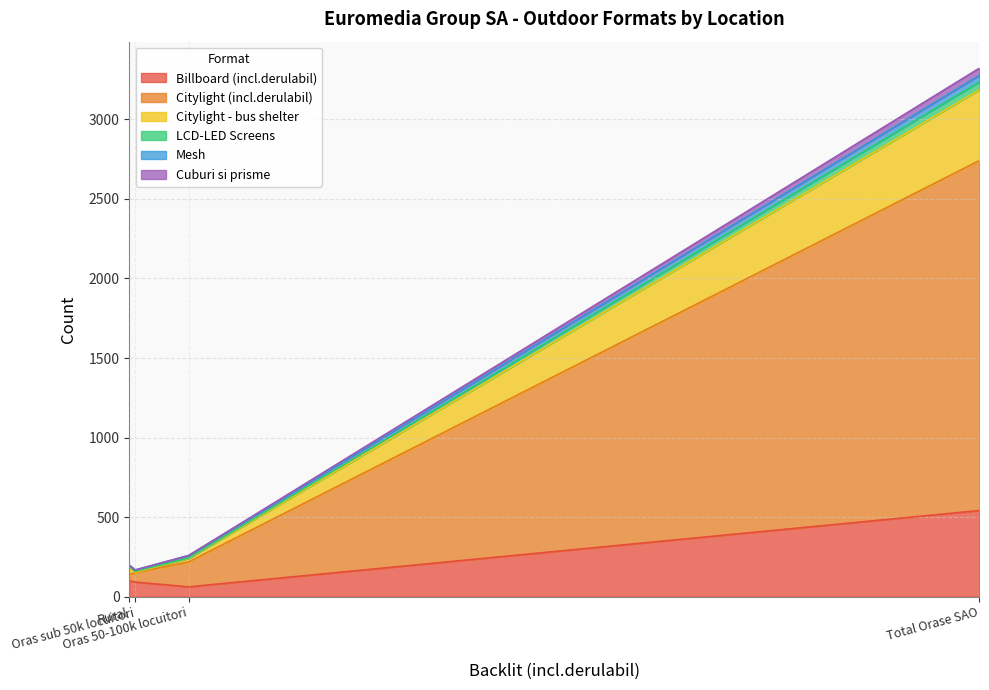

Which series has the largest total across all categories?

Citylight (incl.derulabil)